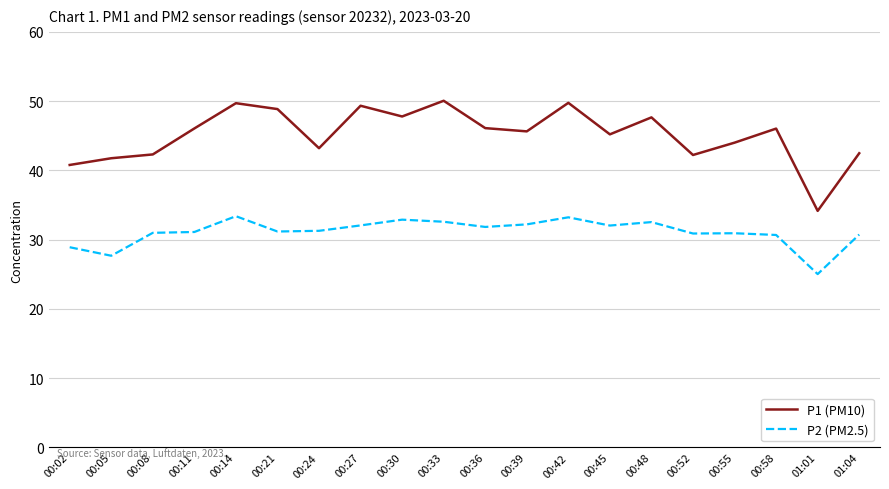

The P1 (PM10) series shows 42.3 at 00:08. True or false?

True